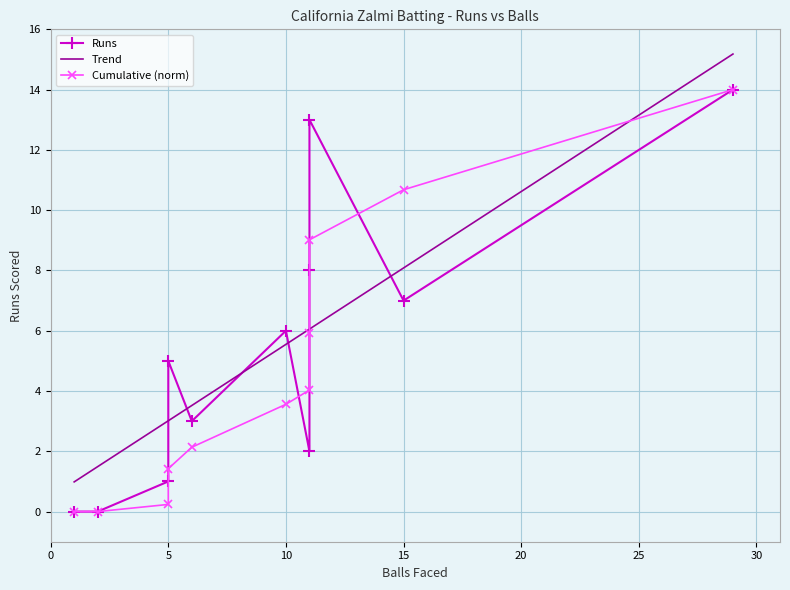

Reading right to left, transcribe all the data shown in this chart.

Runs: Zia Khan=1	Javed Mufti=14	Zabit Darwish=7	Vishal Shehrawat=6	Esa Kunari=0	Amritpal Singh=8	Ankush Mattoo=2	Abhinesh Rao=0	Naeem Ahmed=5	Malik Junaid=13	Daljeet S Dhami=3
Balls: Zia Khan=5	Javed Mufti=29	Zabit Darwish=15	Vishal Shehrawat=10	Esa Kunari=2	Amritpal Singh=11	Ankush Mattoo=11	Abhinesh Rao=1	Naeem Ahmed=5	Malik Junaid=11	Daljeet S Dhami=6